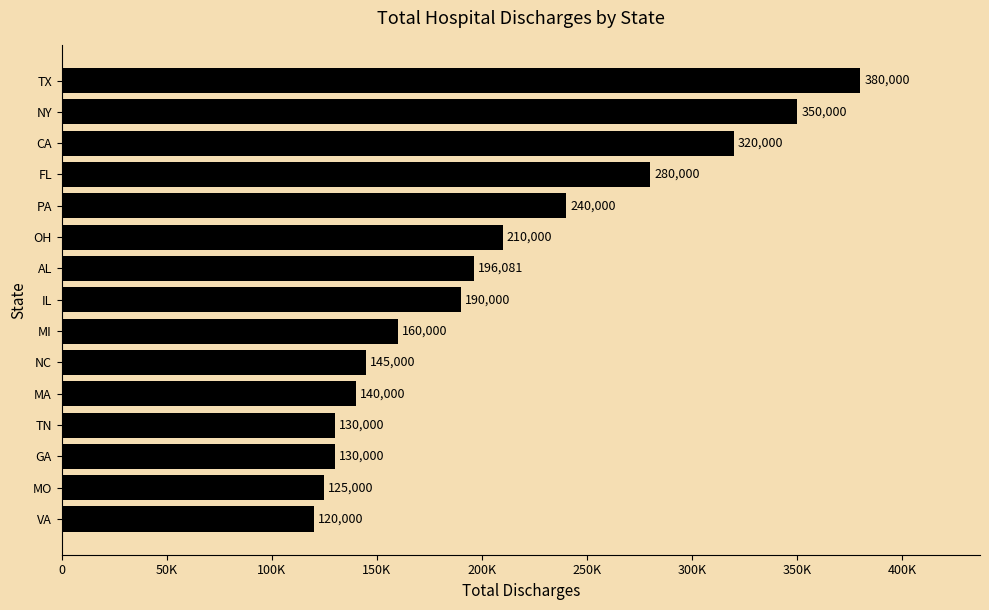

Does the chart contain any negative values?

No